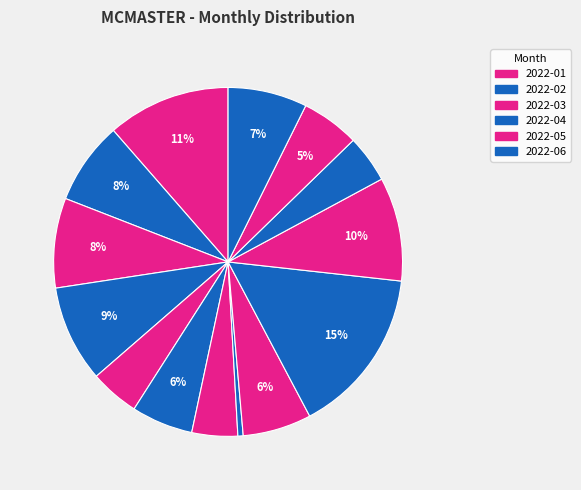

How many segments does this pie chart have?

14